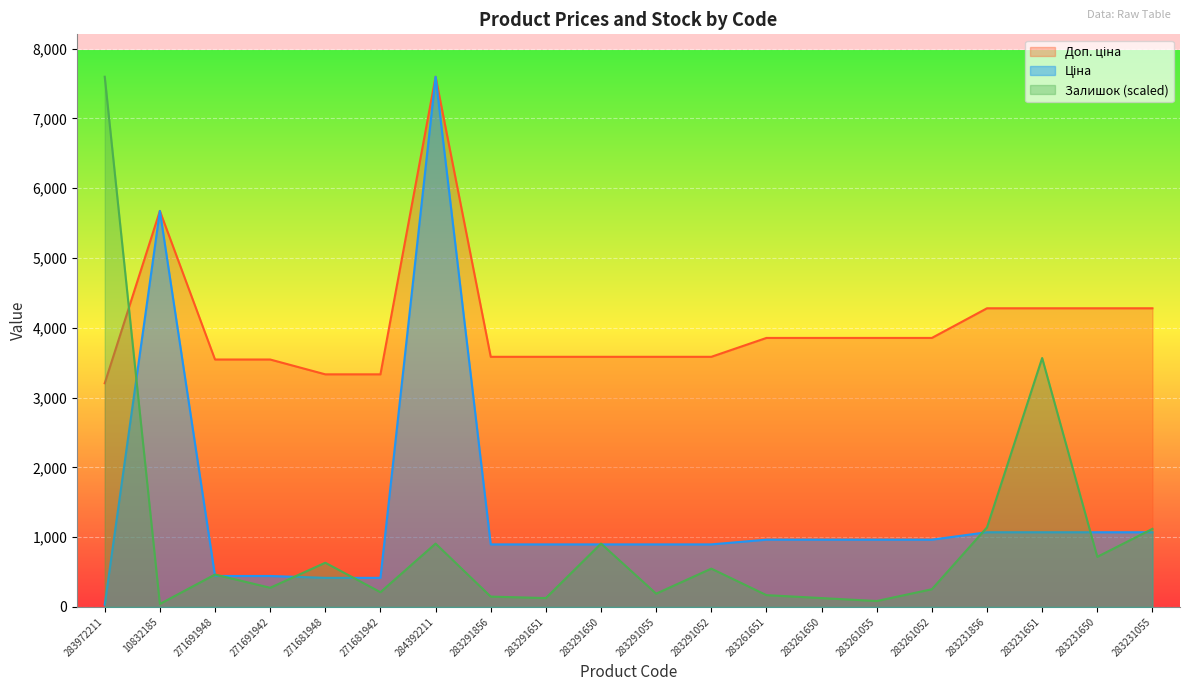

Reading right to left, transcribe all the data shown in this chart.

Ціна: 283231055=1069.8	283231650=1069.8	283231651=1069.8	283231856=1069.8	283261052=963.5	283261055=963.5	283261650=963.5	283261651=963.5	283291052=895.9	283291055=895.9	283291650=895.9	283291651=895.9	283291856=895.9	284392211=7596.5	271681942=416.6	271681948=416.6	271691942=443.1	271691948=443.1	10832185=5673.8	283972211=32.0
Доп. ціна: 283231055=4279.1	283231650=4279.1	283231651=4279.1	283231856=4279.1	283261052=3854.0	283261055=3854.0	283261650=3854.0	283261651=3854.0	283291052=3583.6	283291055=3583.6	283291650=3583.6	283291651=3583.6	283291856=3583.6	284392211=7596.5	271681942=3332.5	271681948=3332.5	271691942=3545.0	271691948=3545.0	10832185=5673.8	283972211=3205.0
Залишок: 283231055=1118.4	283231650=717.5	283231651=3566.1	283231856=1139.5	283261052=253.2	283261055=84.4	283261650=126.6	283261651=168.8	283291052=548.6	283291055=189.9	283291650=907.4	283291651=126.6	283291856=147.7	284392211=907.4	271681942=211.0	271681948=633.0	271691942=274.3	271691948=464.2	10832185=42.2	283972211=7596.5